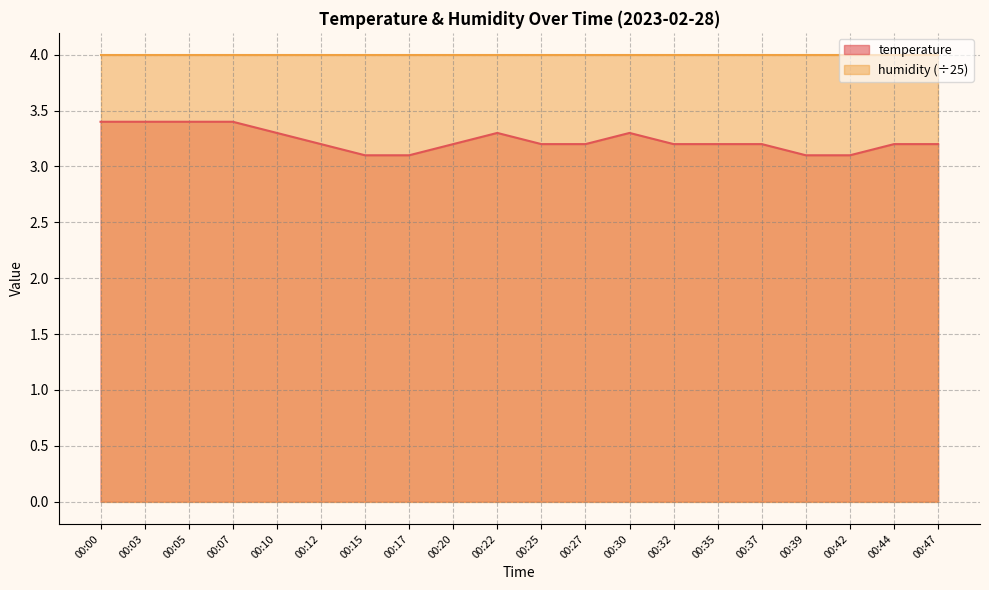

Rank the categories by value from lowest to highest.

00:15, 00:17, 00:39, 00:42, 00:12, 00:20, 00:25, 00:27, 00:32, 00:35, 00:37, 00:44, 00:47, 00:10, 00:22, 00:30, 00:00, 00:03, 00:05, 00:07